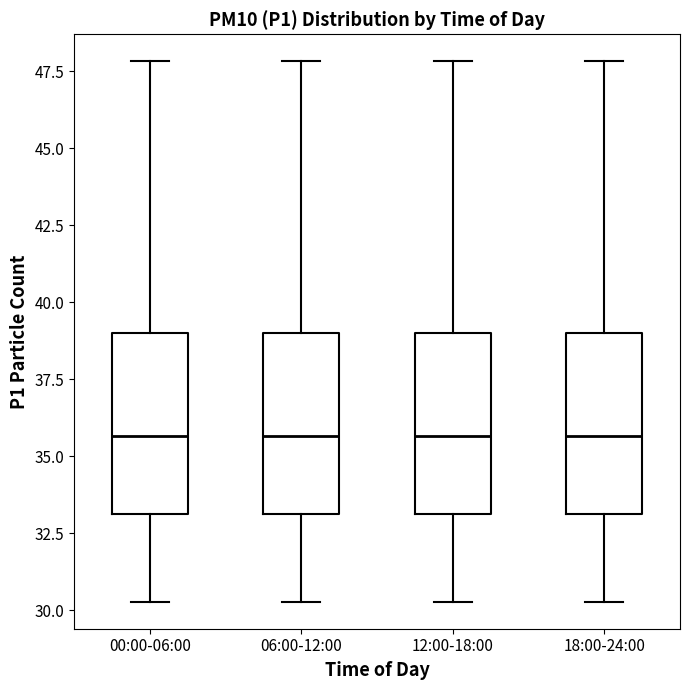

Reading left to right, transcribe this box plot: for each box, give where its median line is, the range the box spans, and where its two whiskers end, as read against the y-axis. The values are not printed on the chart, so give them approximately, as read against the axis.

00:00-06:00: median 35.5, box 33.0 to 39.0, whiskers 30.5 to 48.0
06:00-12:00: median 35.5, box 33.0 to 39.0, whiskers 30.5 to 48.0
12:00-18:00: median 35.5, box 33.0 to 39.0, whiskers 30.5 to 48.0
18:00-24:00: median 35.5, box 33.0 to 39.0, whiskers 30.5 to 48.0